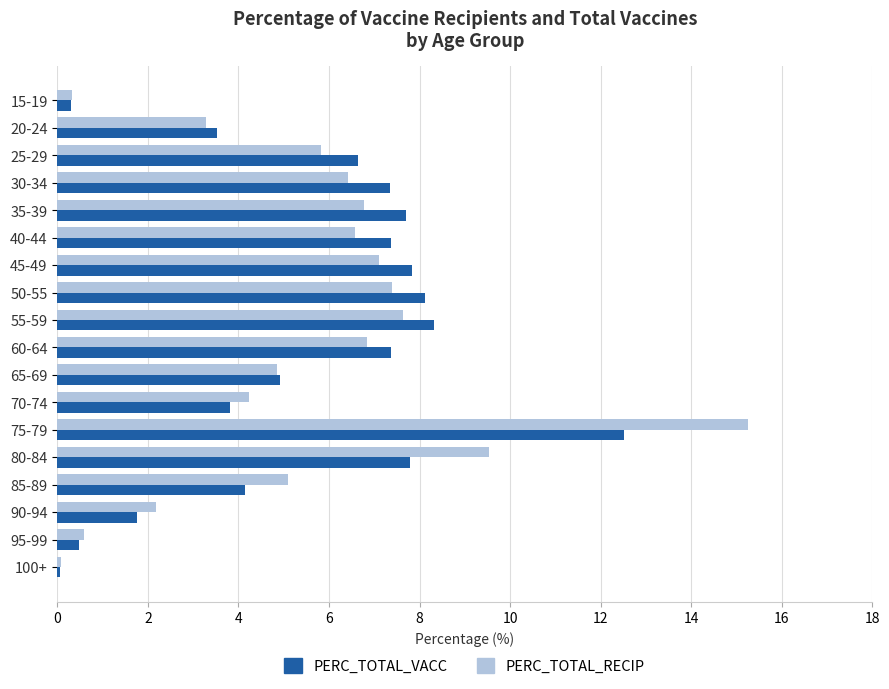

At how many categories does at least one series exceed 12?

1